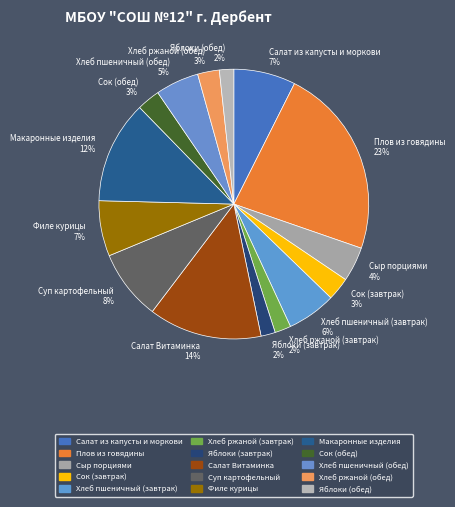

To the nearest percent, what is the difference between the largest and smallest slice percentages?

21%